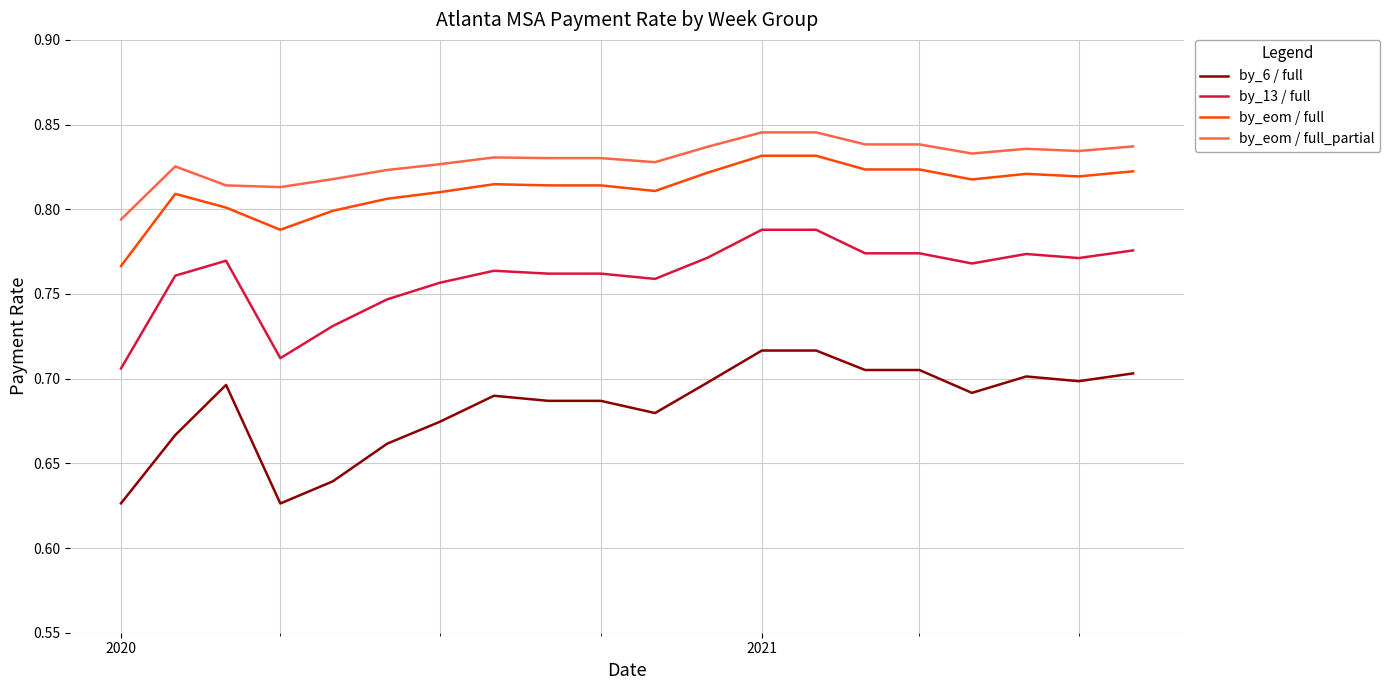

Does the chart have visible grid lines?

Yes